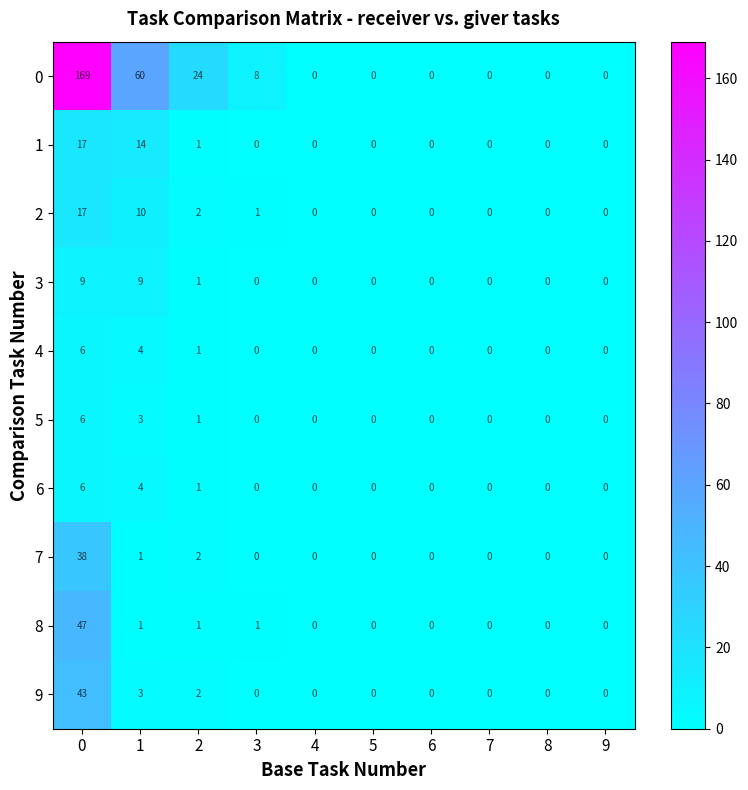

What is the greatest value displayed?

169